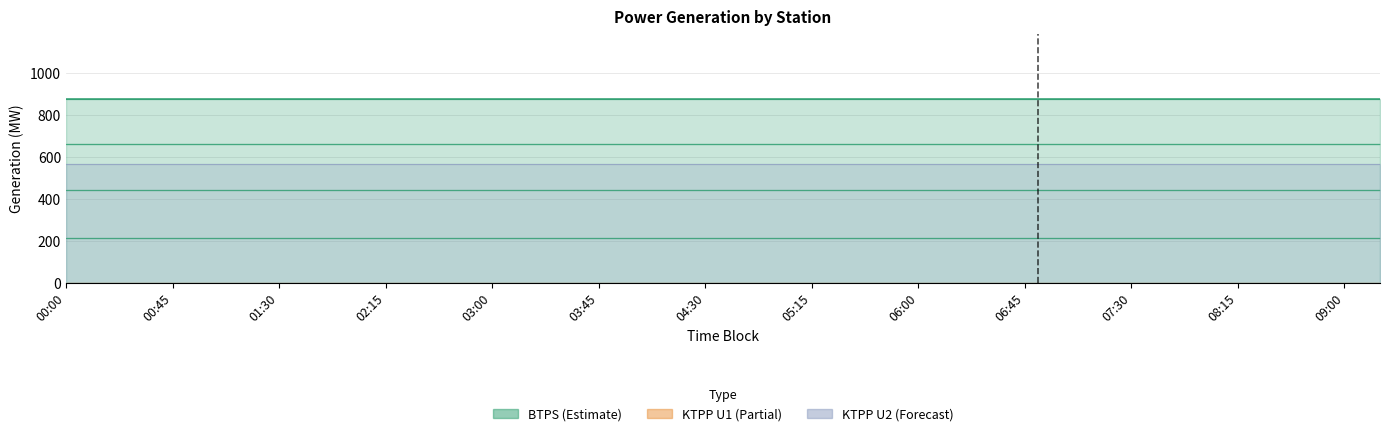

At which label does KTPP_U2 reach its peak?

00:00